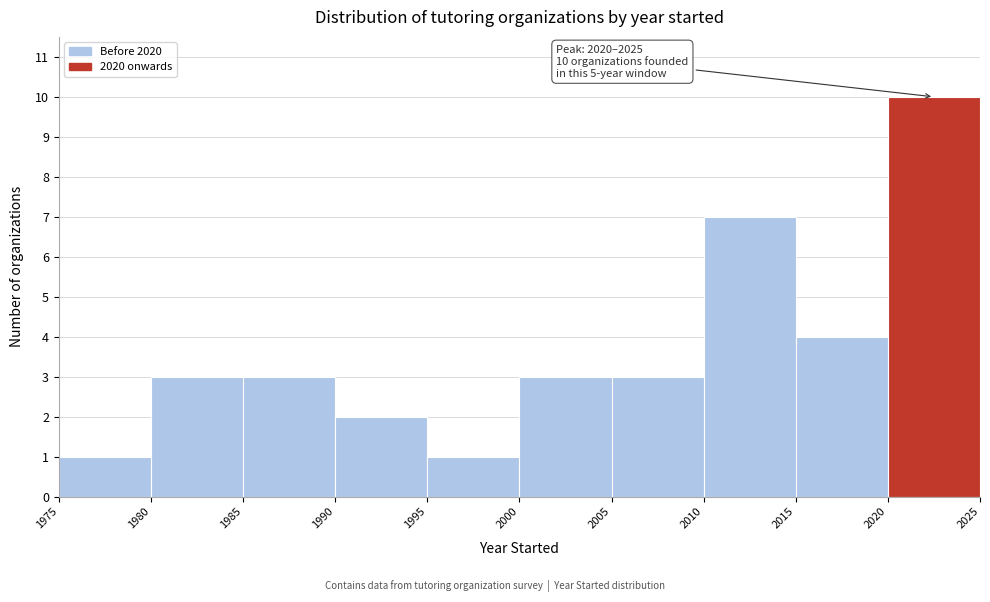

Which range on the x-axis has the tallest bar?

2020 to 2025